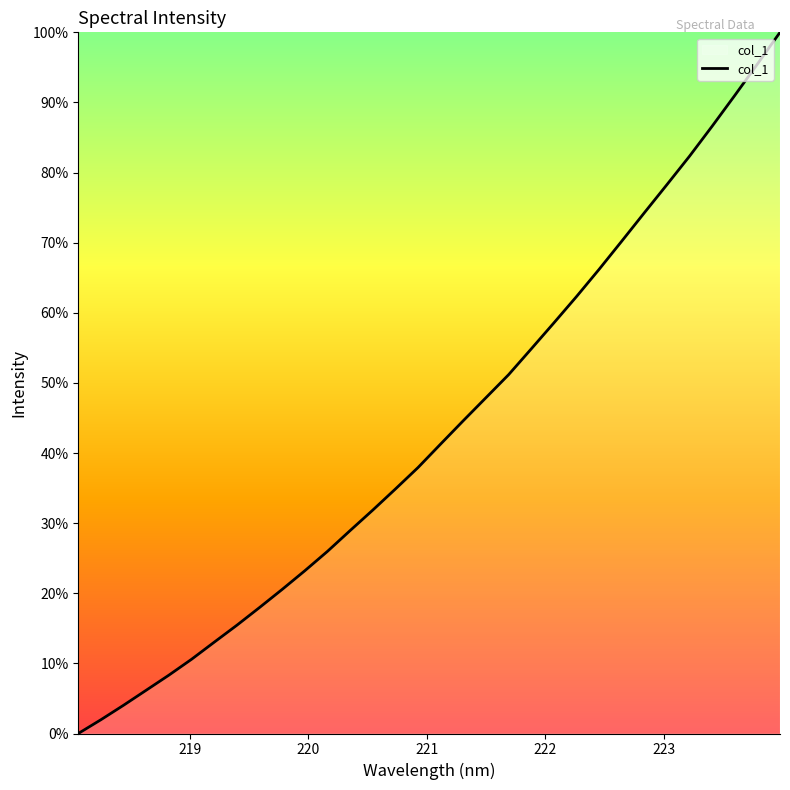

Reading left to right, what are all the values shown in this chart?

0.0	2.0	4.0	6.2	8.3	10.6	13.0	15.4	18.0	20.6	23.2	26.0	28.9	31.9	34.9	37.9	41.3	44.6	47.9	51.2	54.8	58.6	62.3	66.2	70.2	74.3	78.3	82.3	86.6	91.0	95.5	100.0